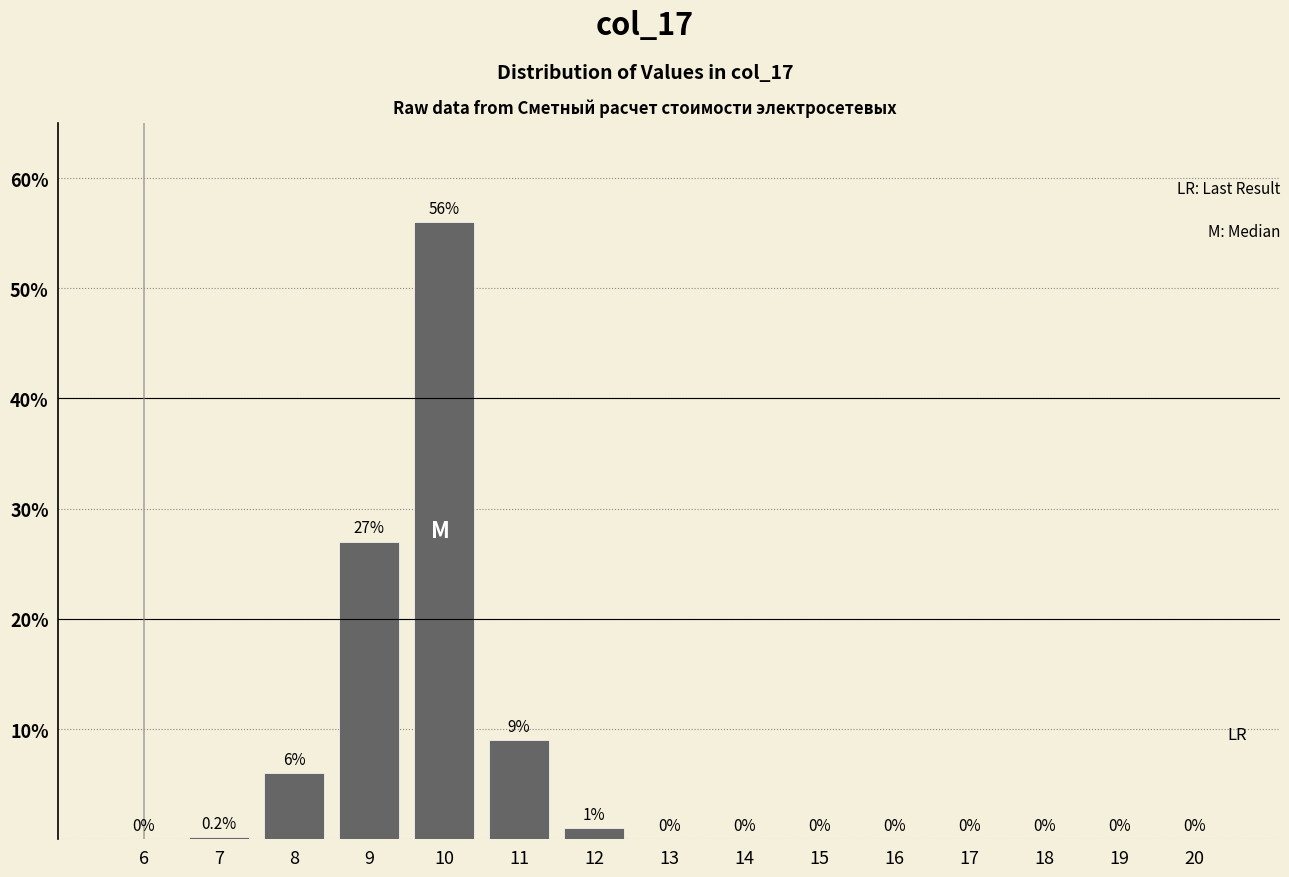

Reading left to right, what are all the values shown in this chart?

6=0.0	7=0.2	8=6.0	9=27.0	10=56.0	11=9.0	12=1.0	13=0.0	14=0.0	15=0.0	16=0.0	17=0.0	18=0.0	19=0.0	20=0.0